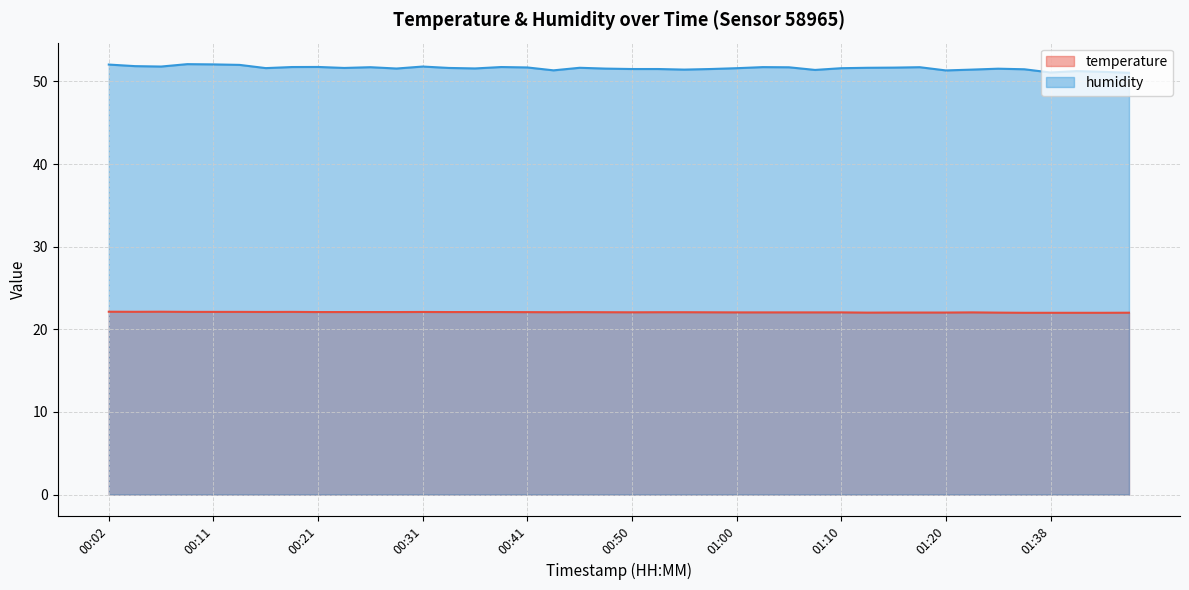

How many data points does each series have?

40